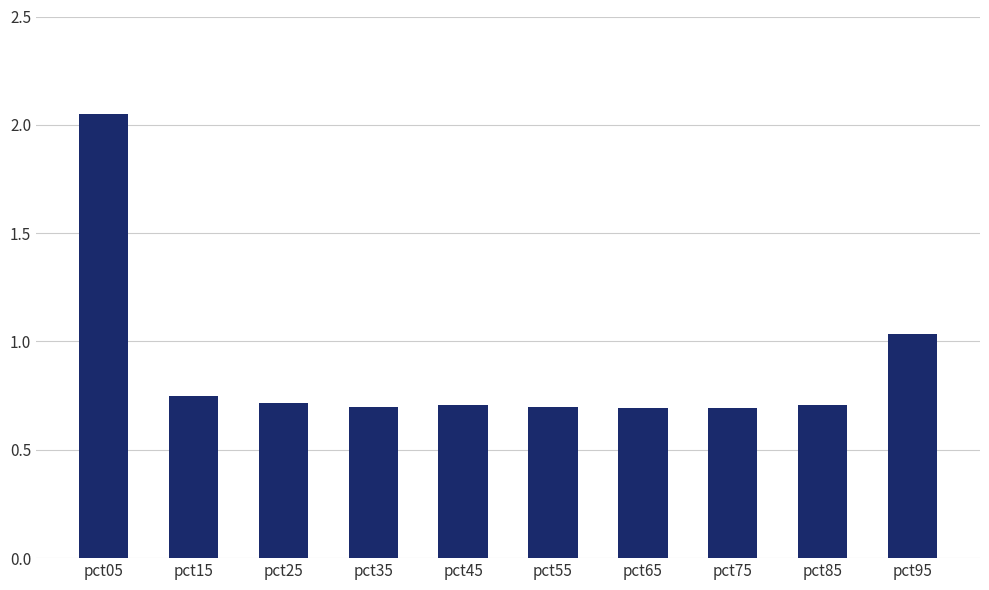

Where is the data nearest to the value 1?

pct95